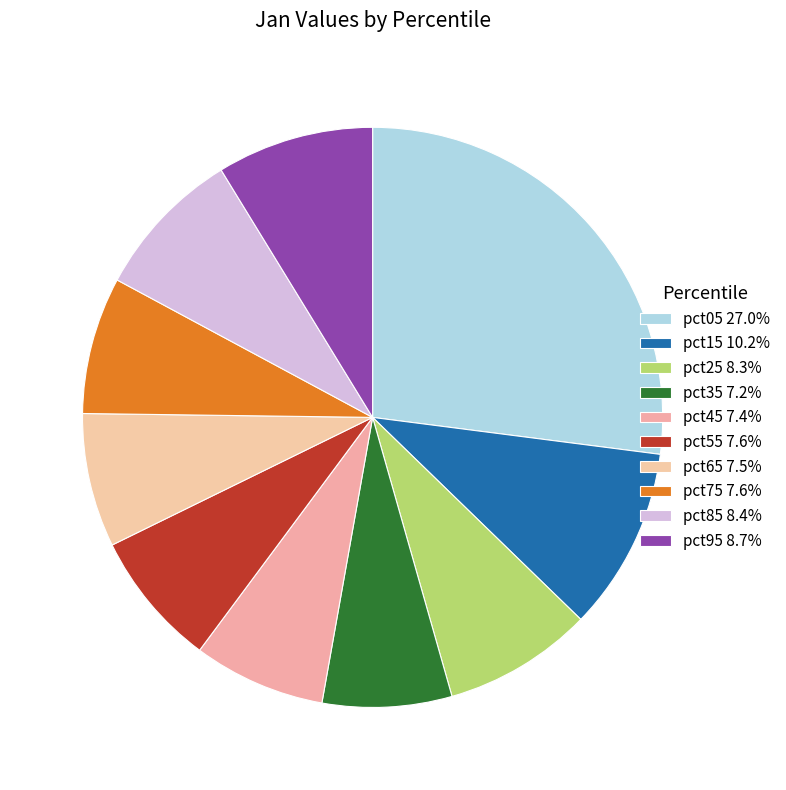

How many slices are in this pie chart?

10